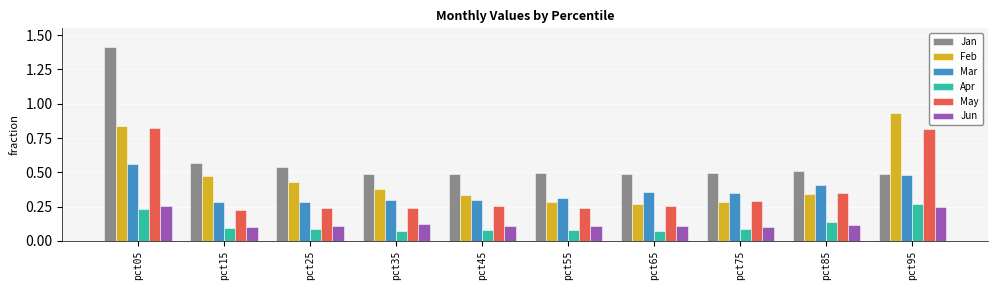

Count the Mar values in the range 0 to 1.

10